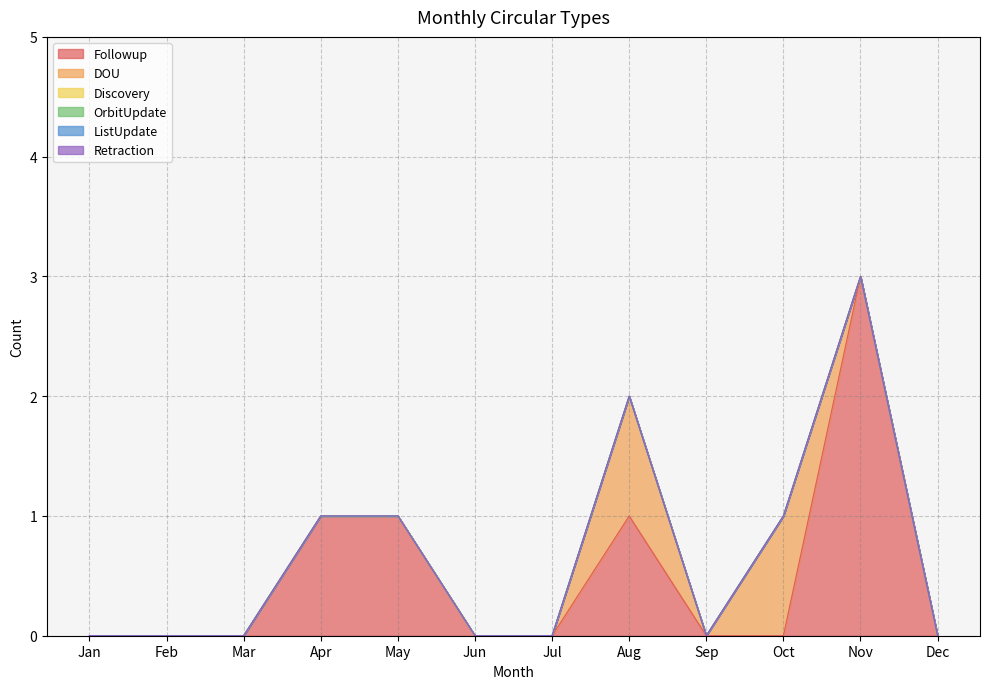

The value of Followup at Sep is 1. True or false?

False